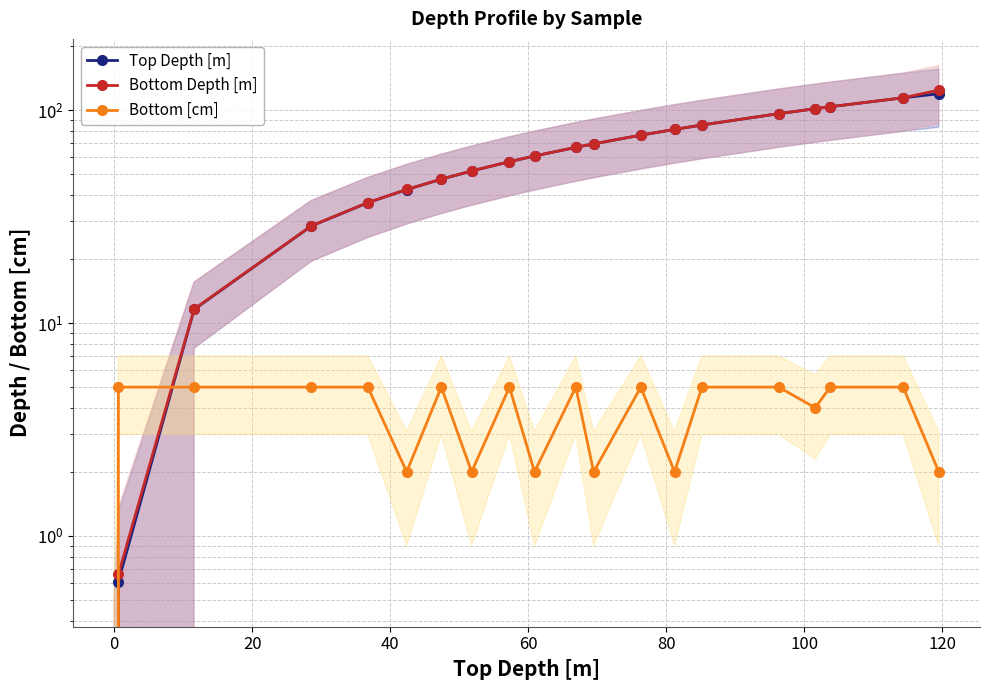

Count the Bottom [cm] values in the range 2 to 5.

19